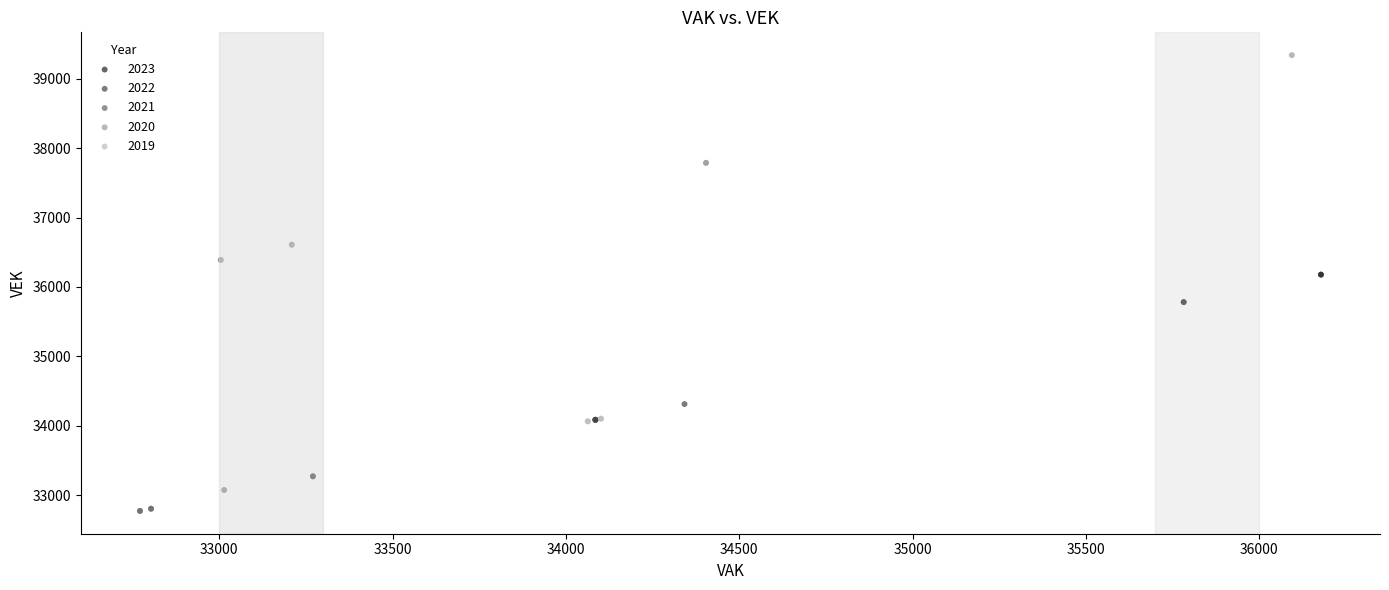

Which series has the largest Y range (max minus min)?

2020